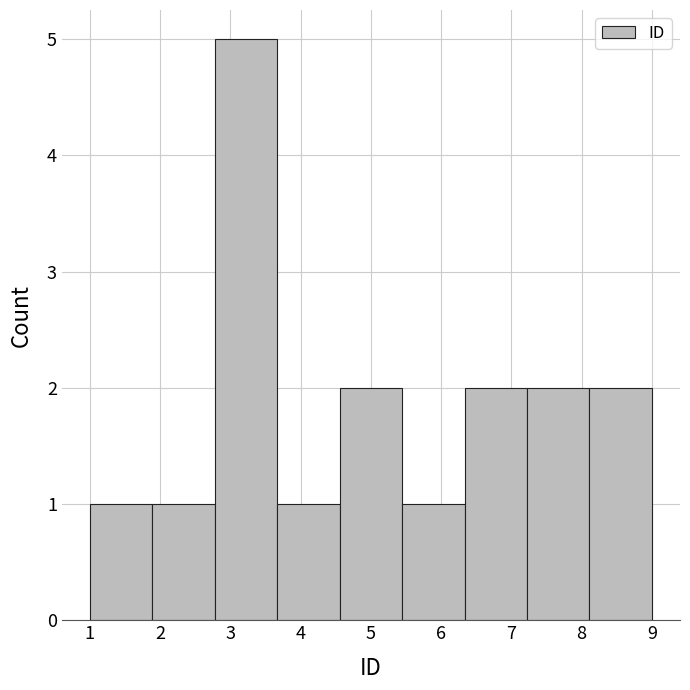

Reading left to right, transcribe this chart: for each bar, give the range it covers on the x-axis and its height. Neither the bar edges nor the heights are printed on the chart, so give them approximately, as read against the axes.

1.0 to 1.9: 1
1.9 to 2.8: 1
2.8 to 3.7: 5
3.7 to 4.6: 1
4.6 to 5.4: 2
5.4 to 6.3: 1
6.3 to 7.2: 2
7.2 to 8.1: 2
8.1 to 9.0: 2